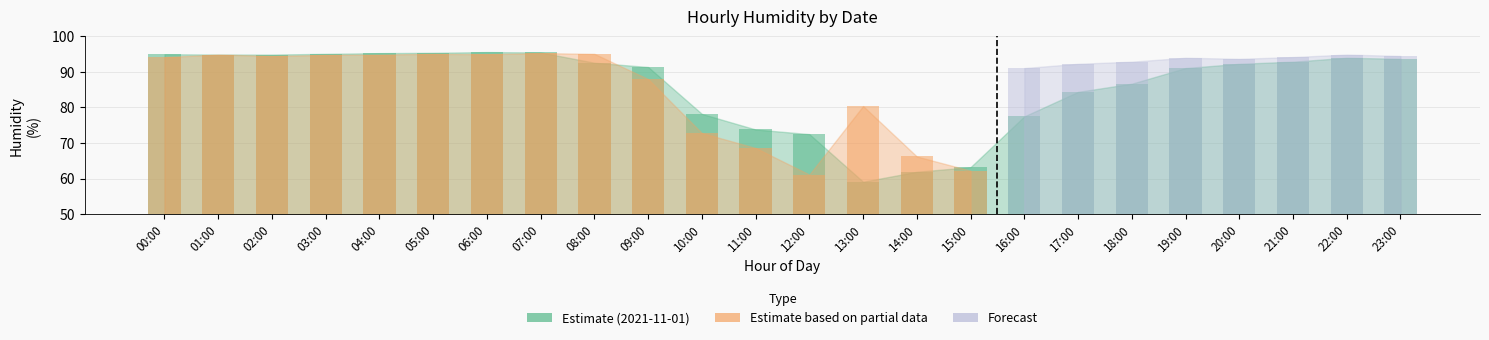

Are the bars horizontal?

No